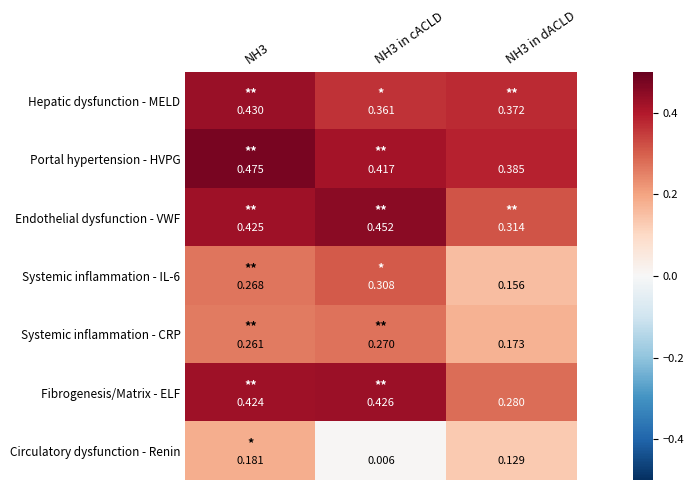

Which series has the largest total across all categories?

Portal hypertension - HVPG